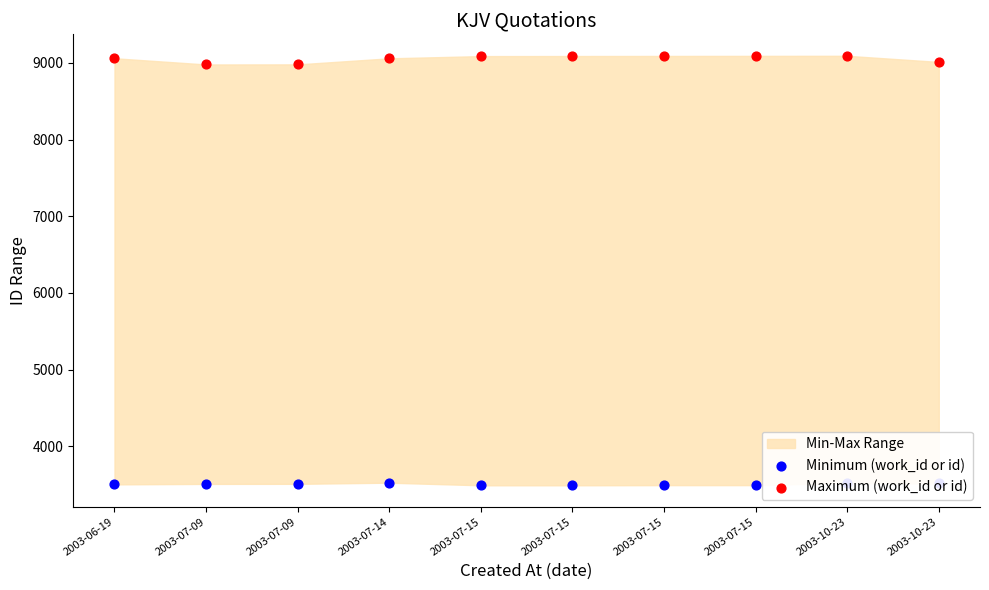

At how many categories does at least one series exceed 9036?

7